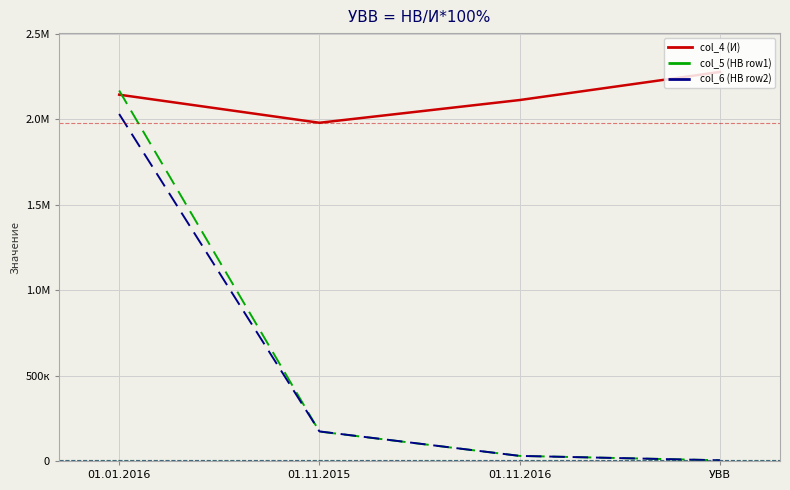

Is it true that col_4 (И) equals 2144050 at 01.01.2016?

True